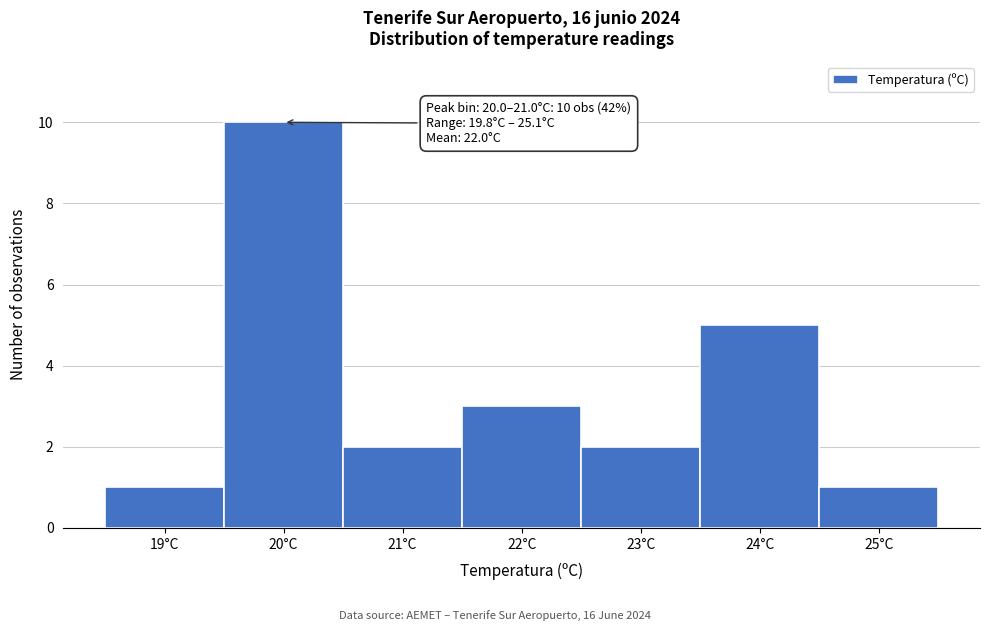

Reading left to right, transcribe all the data shown in this chart.

19°C=1	20°C=10	21°C=2	22°C=3	23°C=2	24°C=5	25°C=1